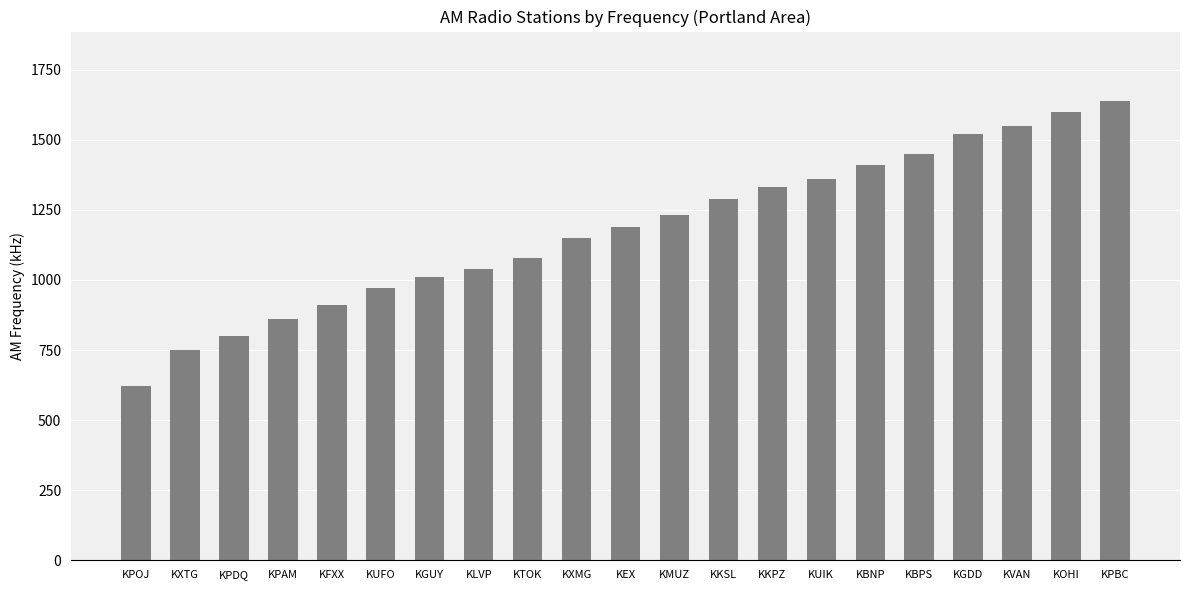

Where is the data nearest to the value 1130?

KXMG